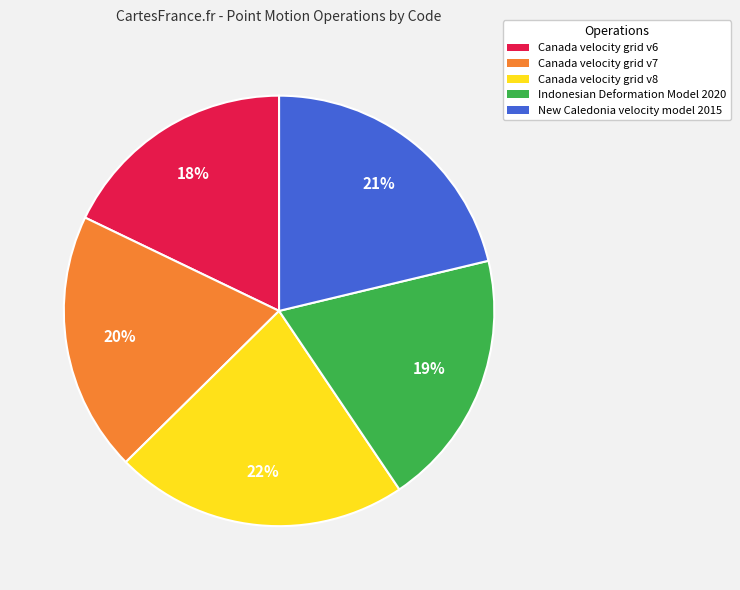

Does any single category account for the majority?

No